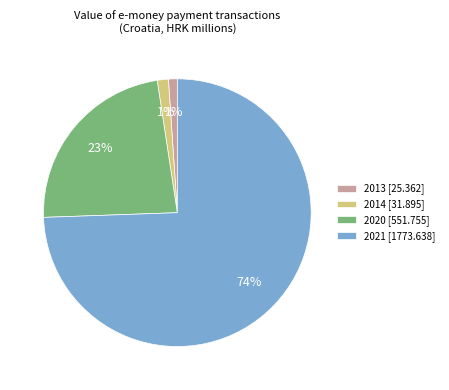

Is it true that 2021 is 74% of the pie?

True